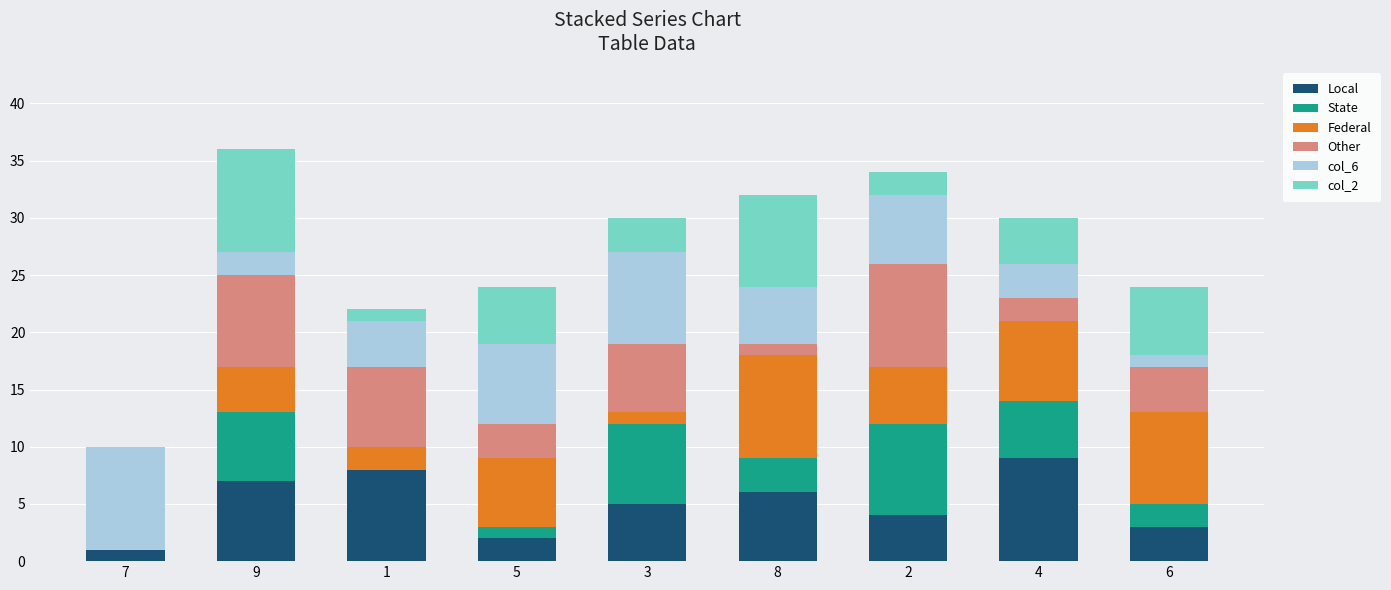

At which label does Local reach its peak?

4